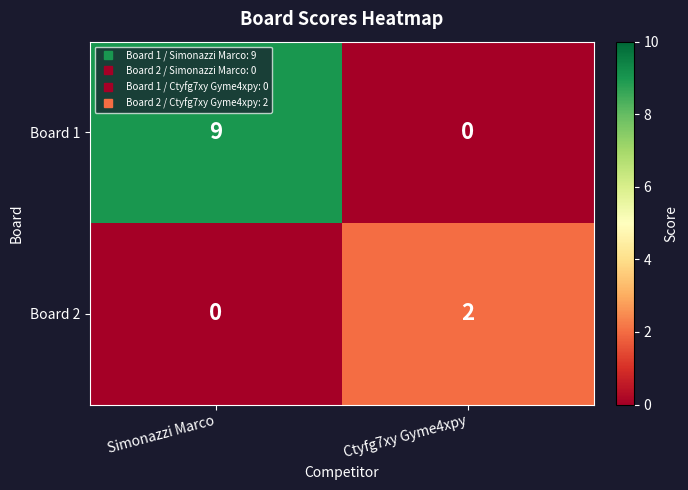

How many values in Board 1 are above zero?

1